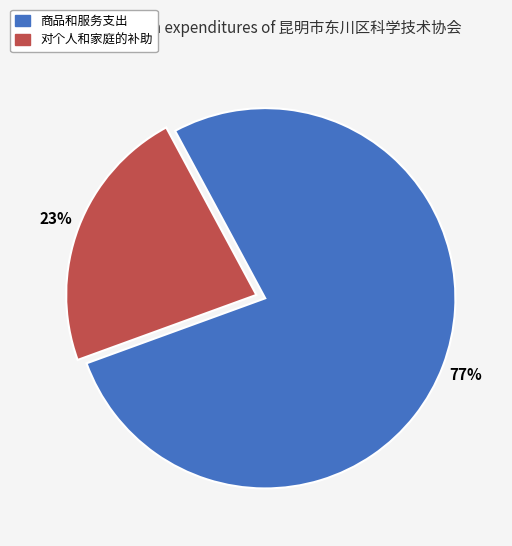

Do 对个人和家庭的补助 and 商品和服务支出 together represent more than half of the pie?

Yes